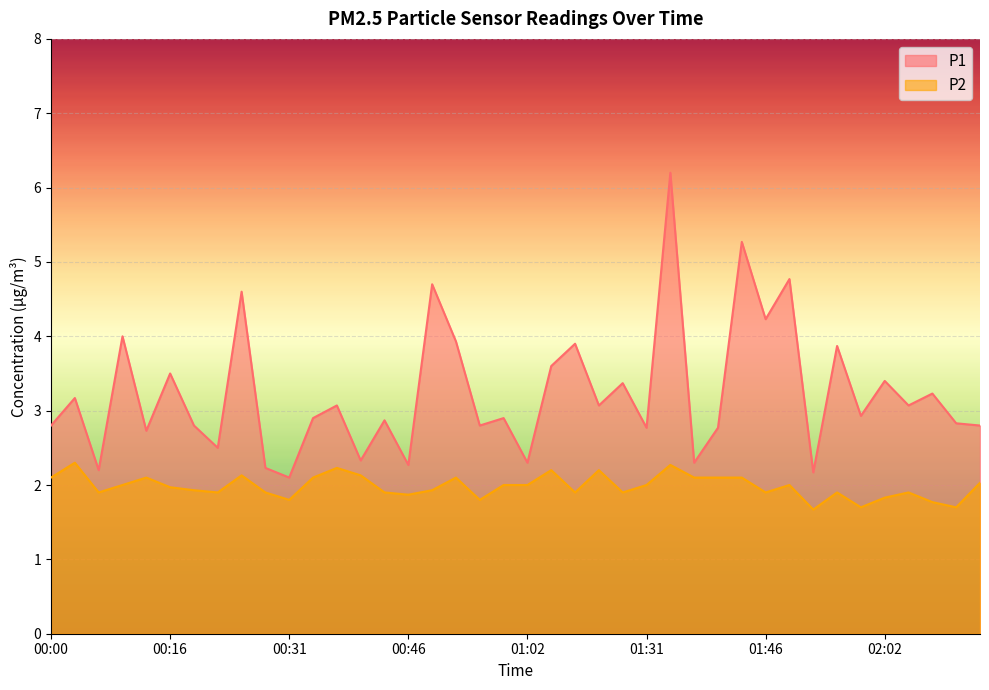

What is the spread (max minus min) of values at 00:25?

2.5